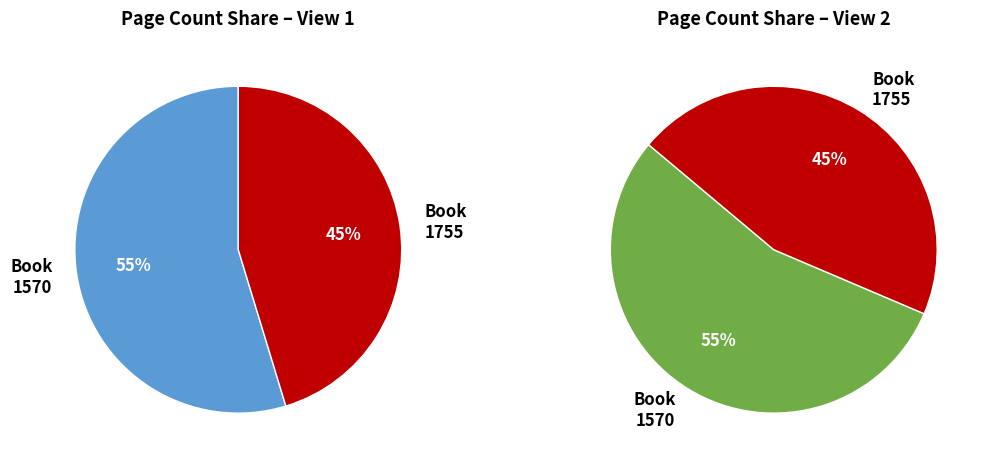

Approximately how many times larger is the value at 1570 compared to 1755?

1.2